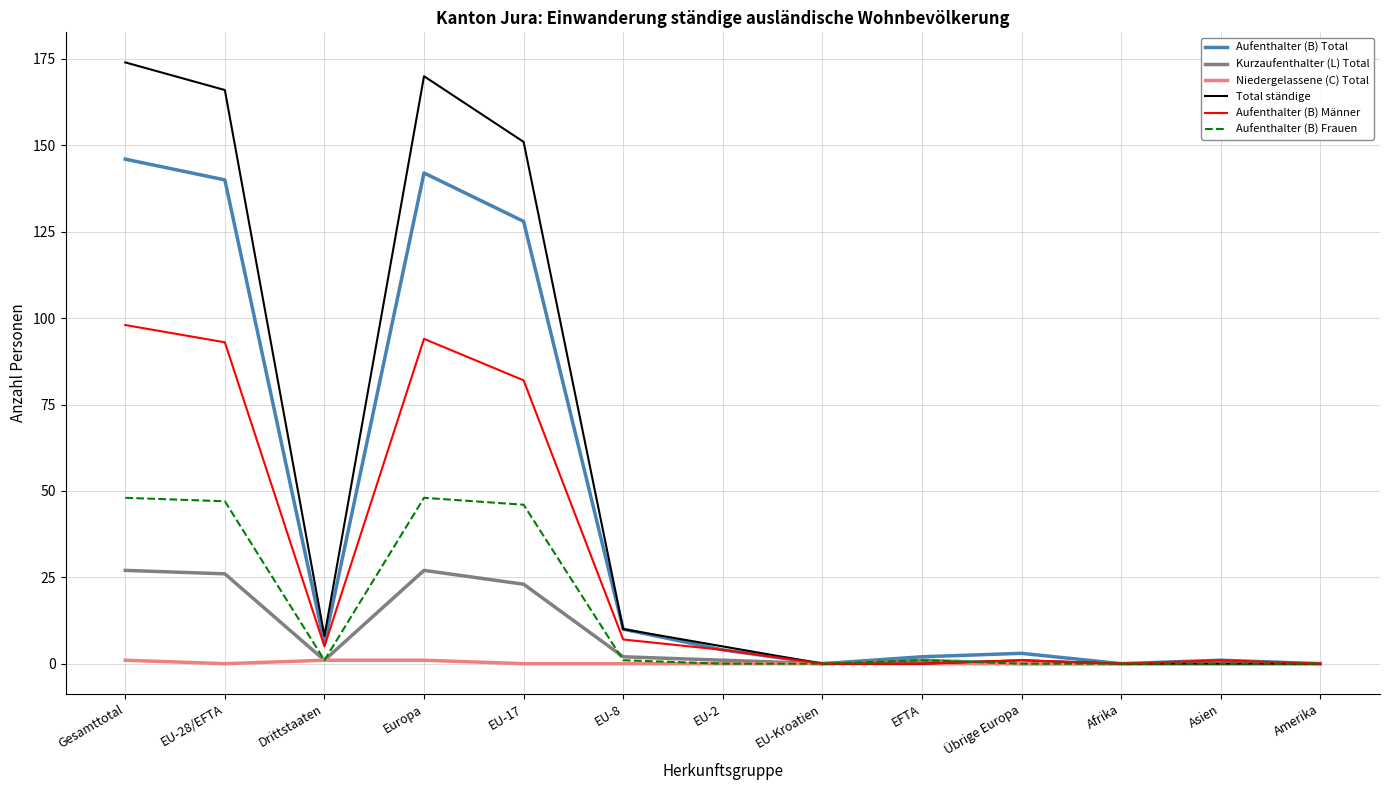

The Aufenthalter (B) Männer series shows 59 at EU-28/EFTA. True or false?

False